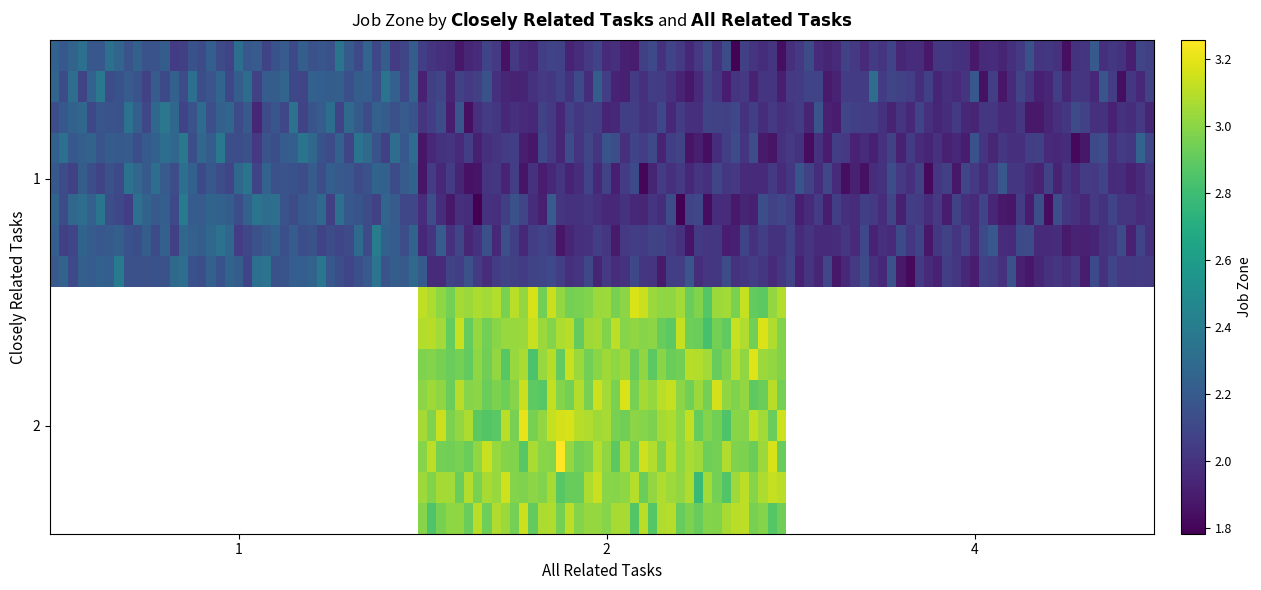

What is the approximate value of 1 at 2?

2.0